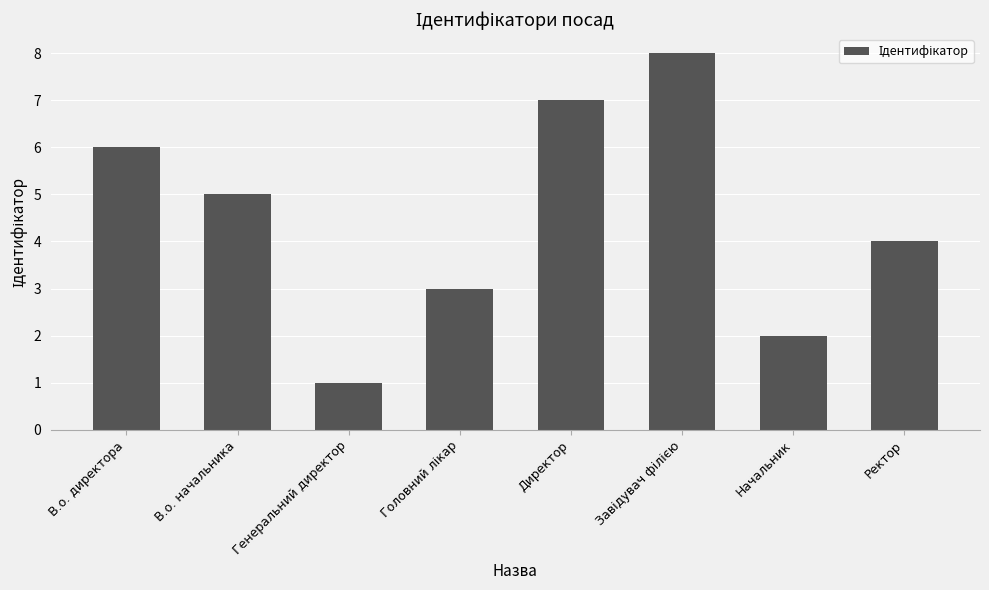

Reading left to right, list all the values displayed in this chart.

6	5	1	3	7	8	2	4